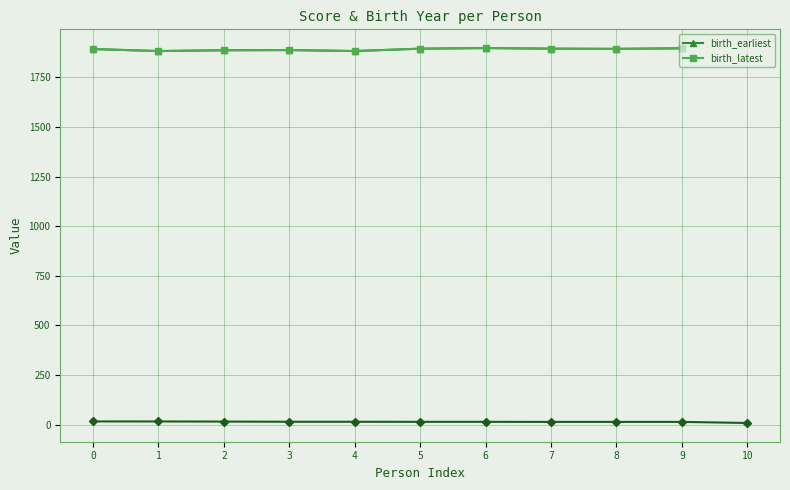

Does the chart have visible grid lines?

Yes